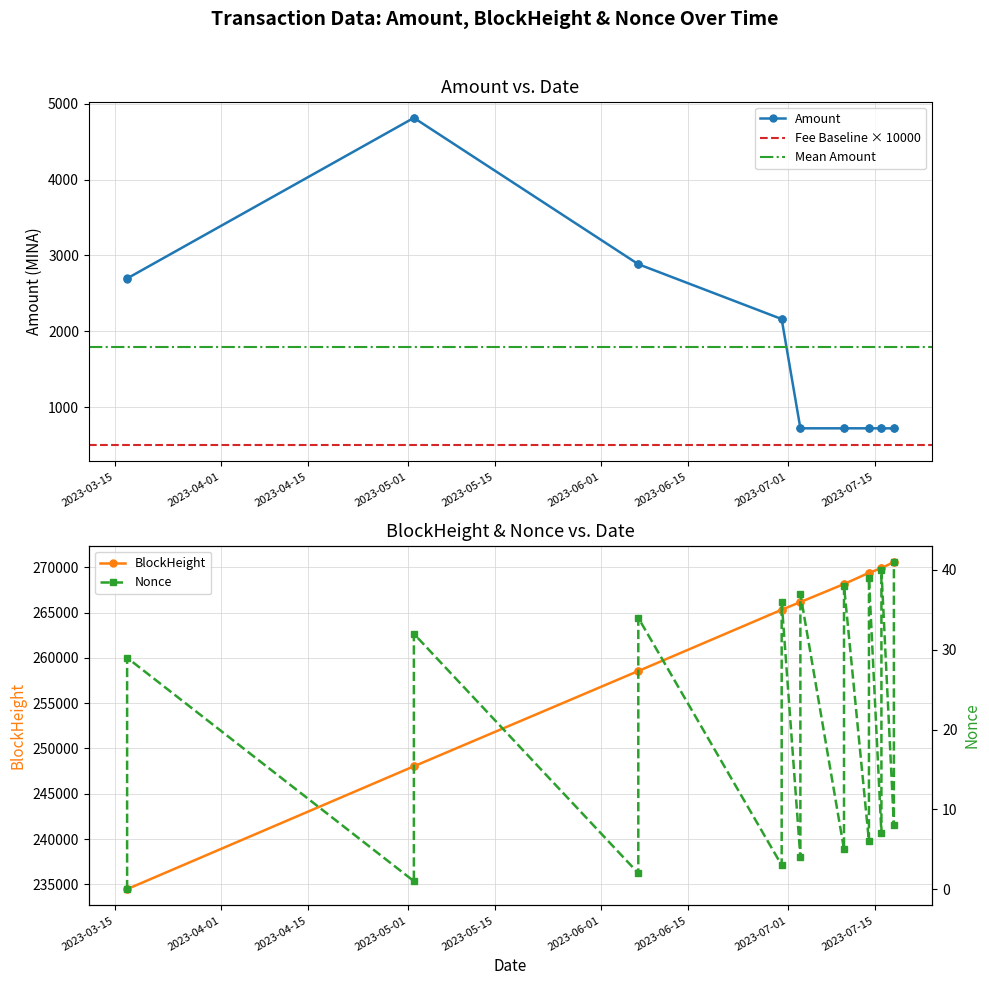

How many values in the Nonce series exceed 29?

8